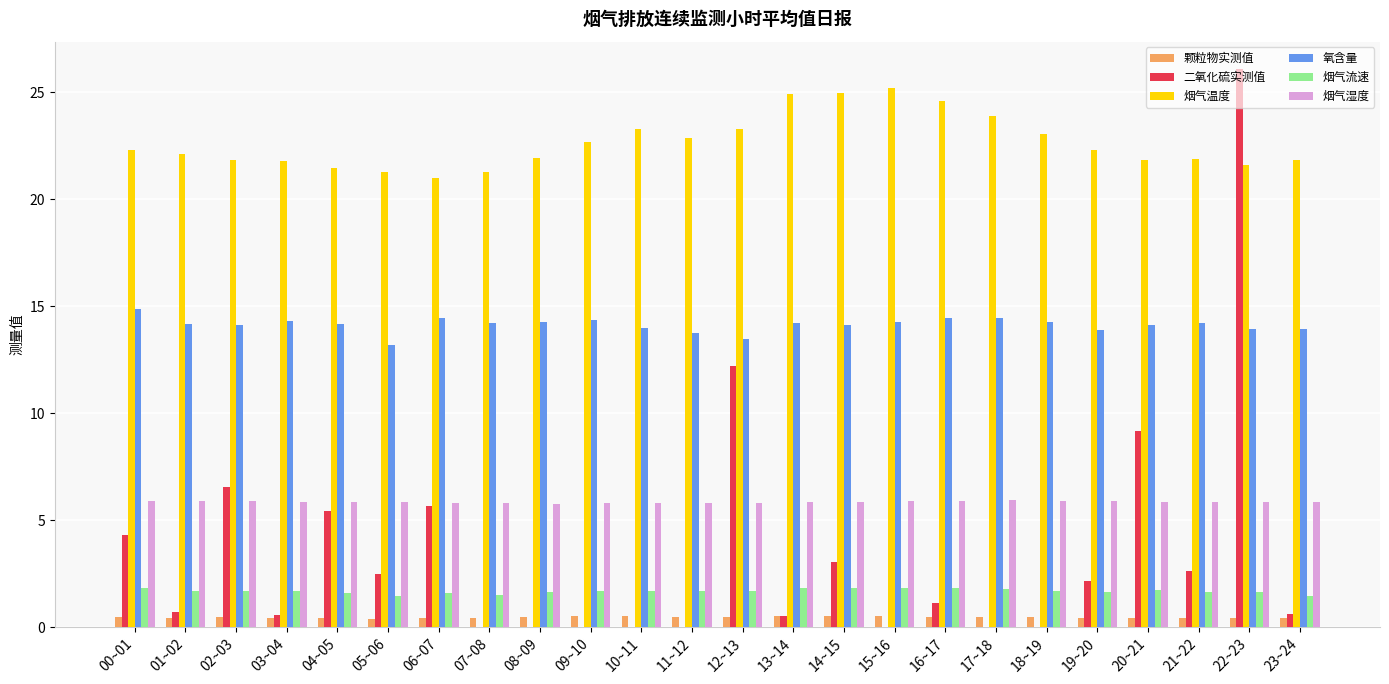

What is the greatest value displayed?

26.1